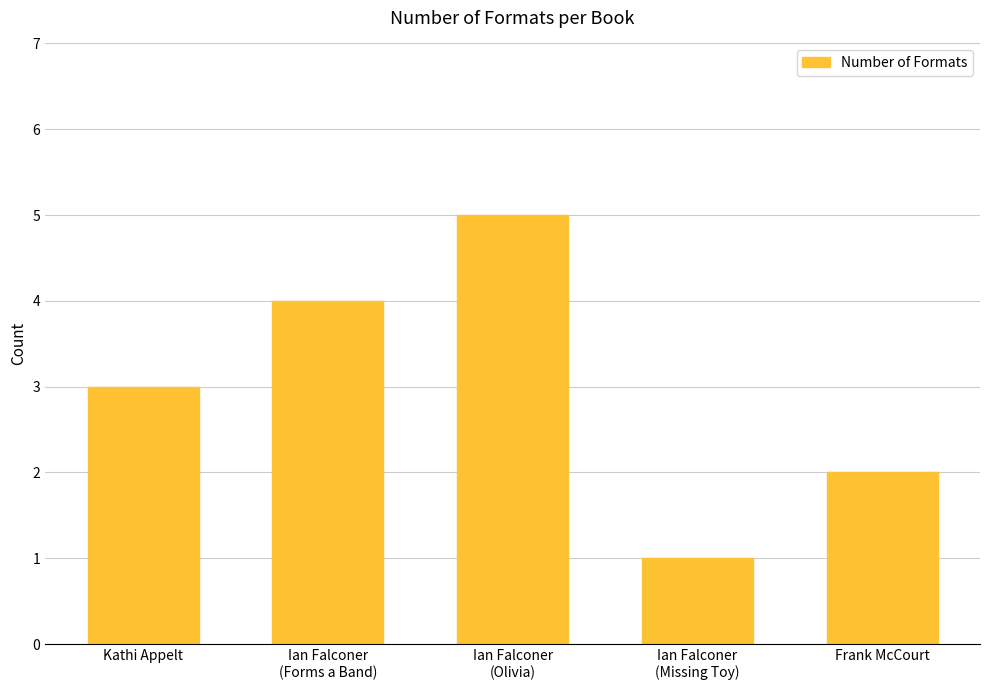

Rank the categories by value from lowest to highest.

Ian Falconer
(Missing Toy), Frank McCourt, Kathi Appelt, Ian Falconer
(Forms a Band), Ian Falconer
(Olivia)